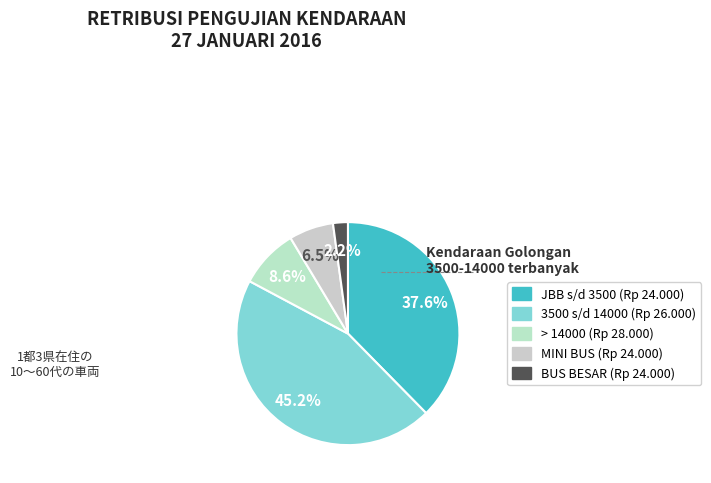

How many slices are in this pie chart?

5